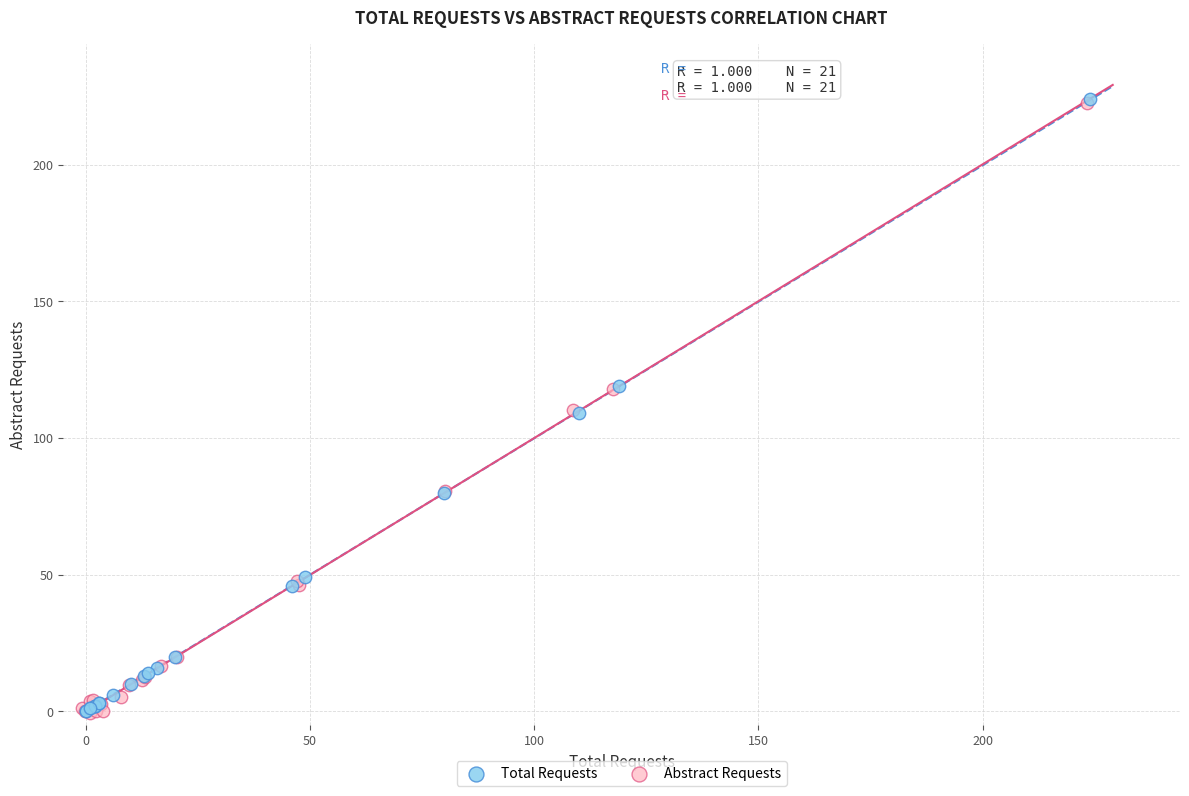

Which series has the widest spread of Y values?

Total Requests